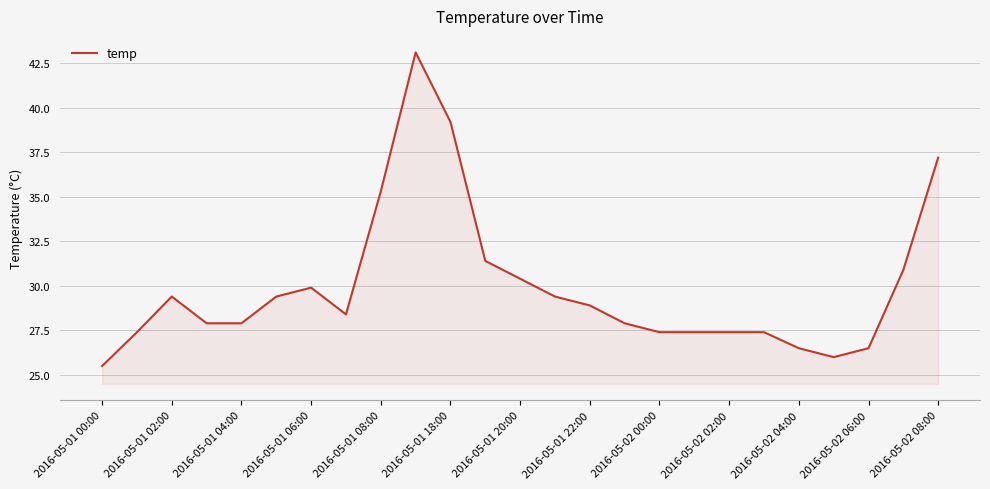

What is the difference between the maximum and minimum values?

17.6